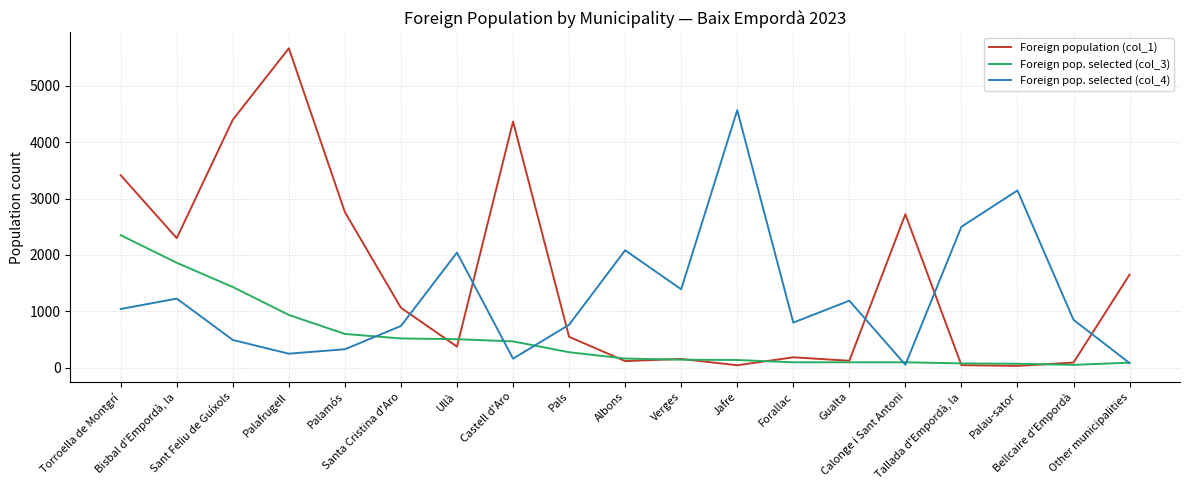

After their last crossing, which series has the higher values: Foreign pop. selected (col_4) or Foreign population (col_1)?

Foreign population (col_1)